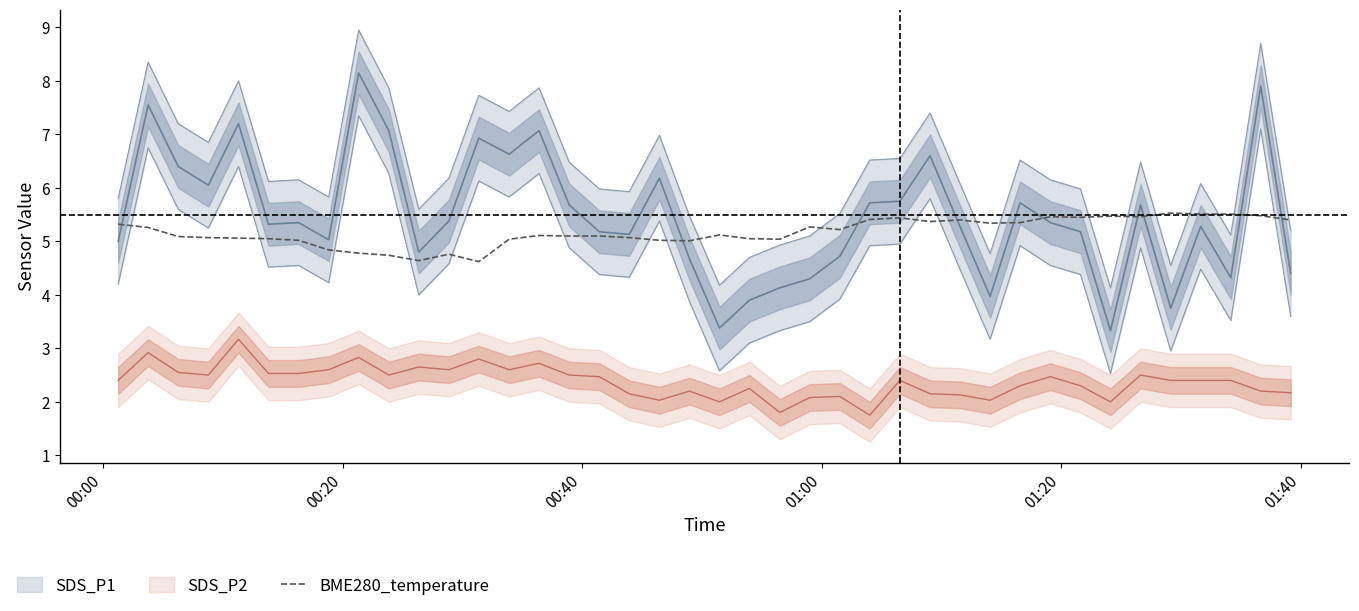

What is the lowest value of the BME280_temperature series?

4.6